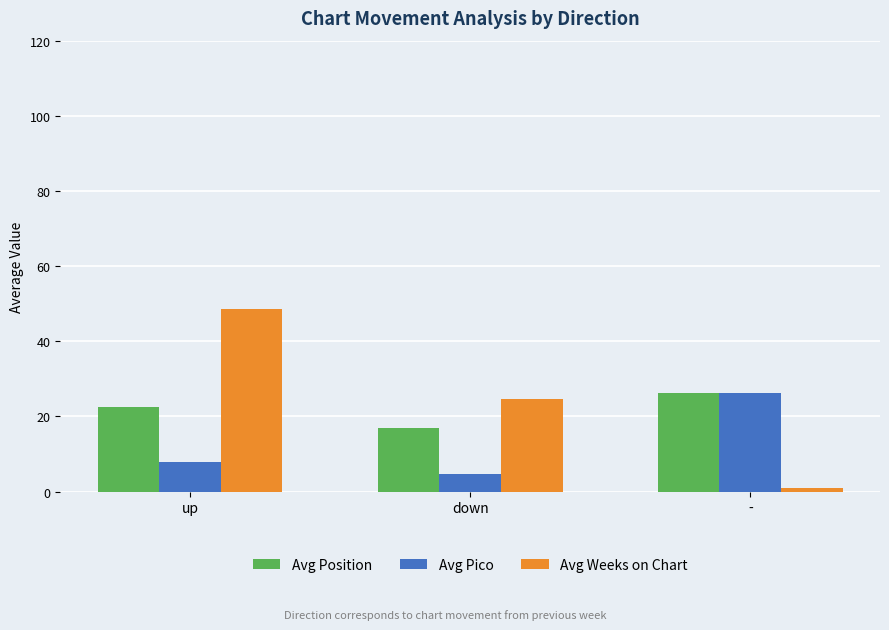

What is the difference between the maximum and minimum values in the Avg Weeks on Chart series?

47.5